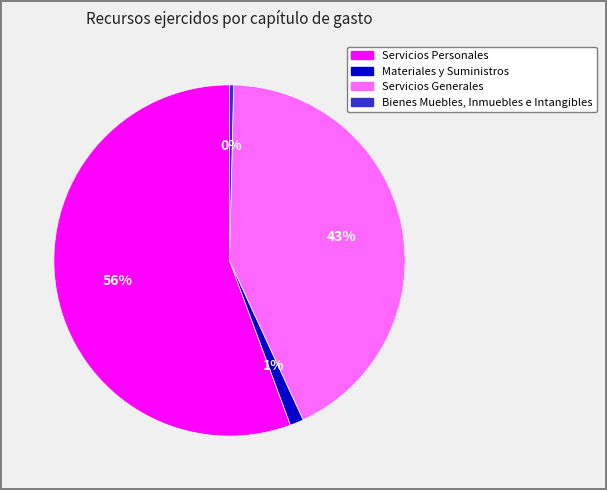

Count the number of slices in the pie.

4